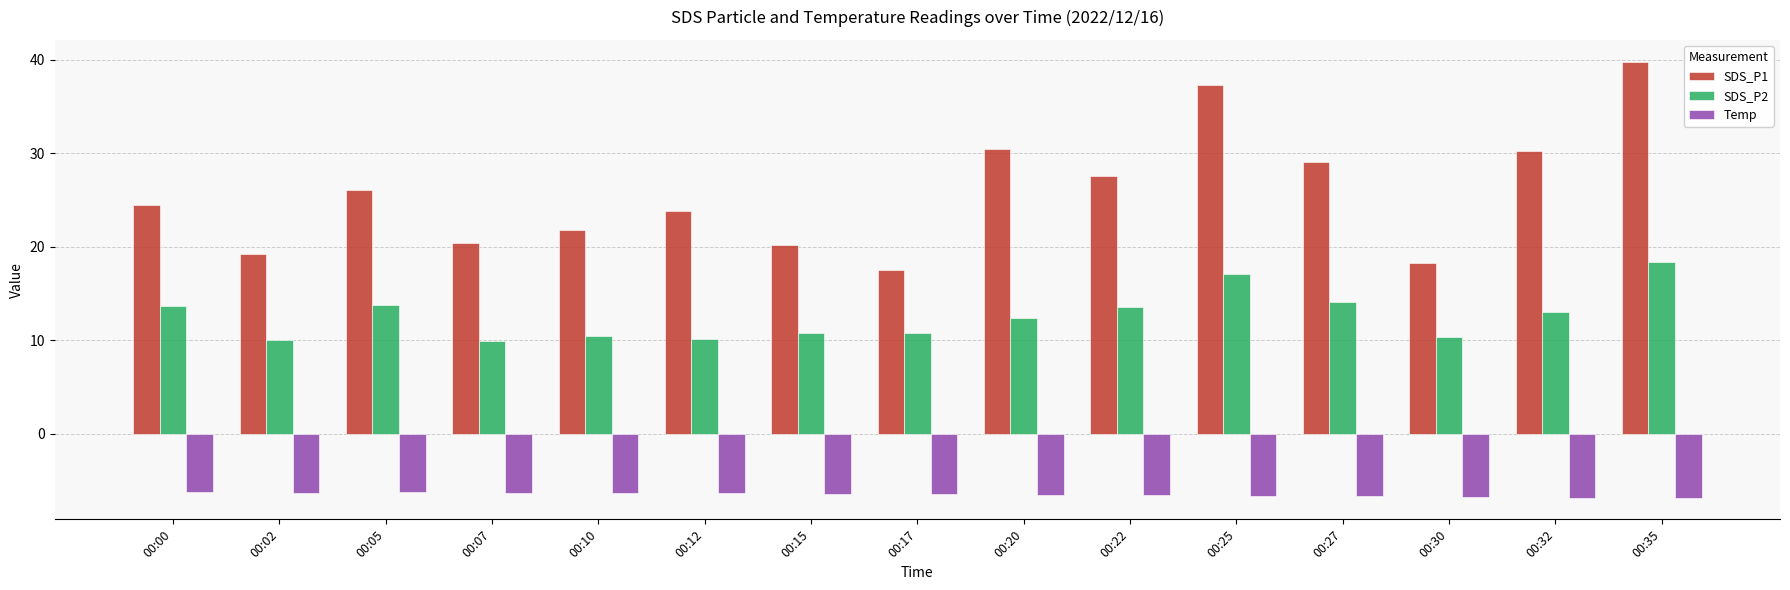

Rank the series by their average value, from lowest to highest.

Temp, SDS_P2, SDS_P1